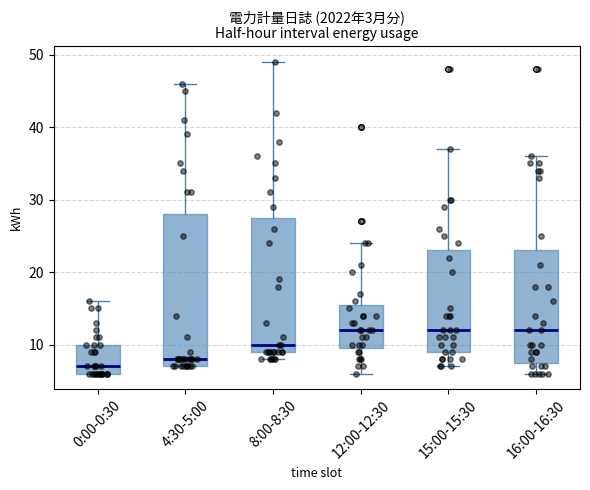

Reading left to right, transcribe this box plot: for each box, give where its median line is, the range the box spans, and where its two whiskers end, as read against the y-axis. The values are not printed on the chart, so give them approximately, as read against the axis.

0:00-0:30: median 7, box 6 to 10, whiskers 6 to 16
4:30-5:00: median 8, box 7 to 28, whiskers 7 to 46
8:00-8:30: median 10, box 9 to 28, whiskers 8 to 49
12:00-12:30: median 12, box 10 to 16, whiskers 6 to 24
15:00-15:30: median 12, box 9 to 23, whiskers 7 to 37
16:00-16:30: median 12, box 8 to 23, whiskers 6 to 36